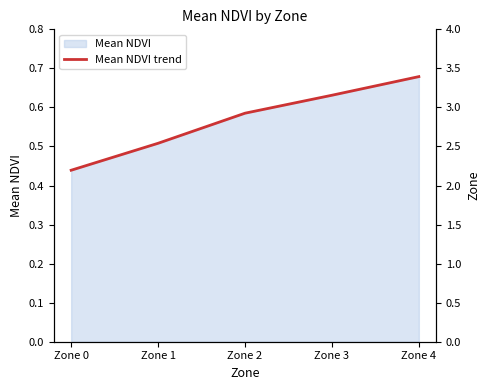

Between which two adjacent categories do Zone and Mean NDVI trend first intersect?

Zone 0 and Zone 1